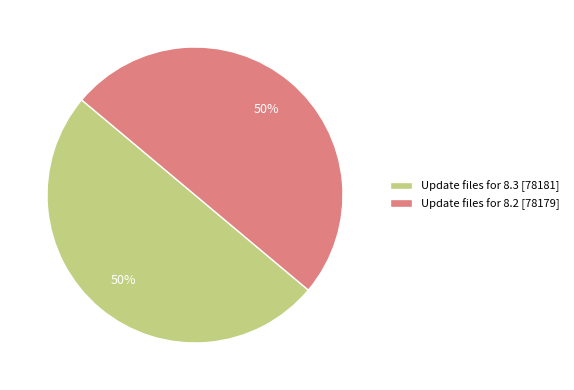

How many slices are in this pie chart?

2